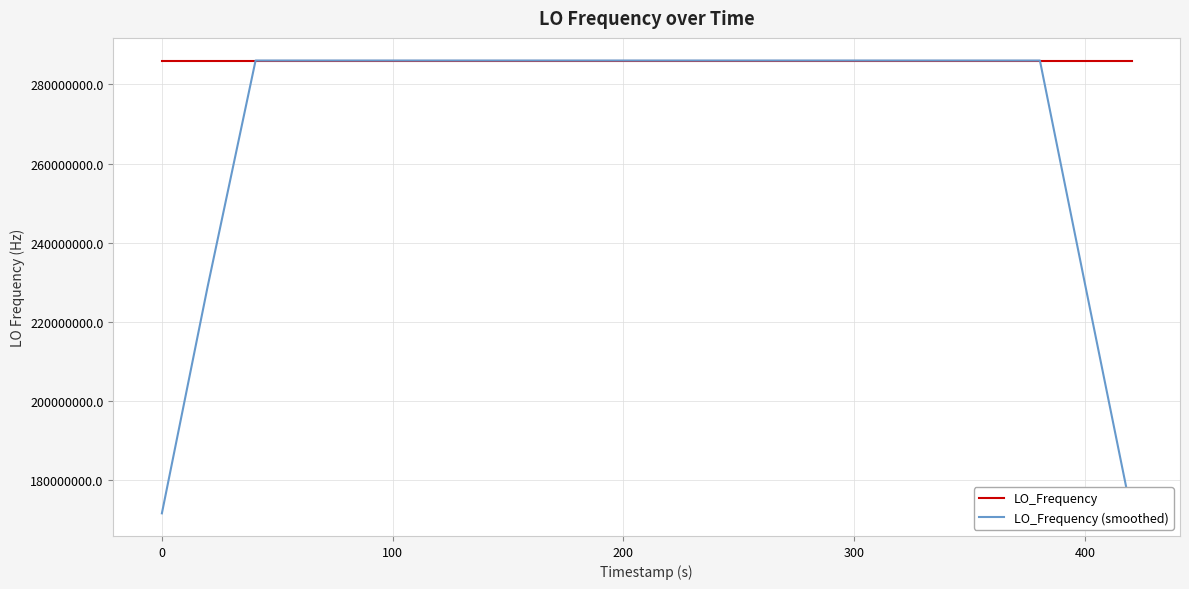

Which series has the widest spread of values?

LO_Frequency (smoothed)